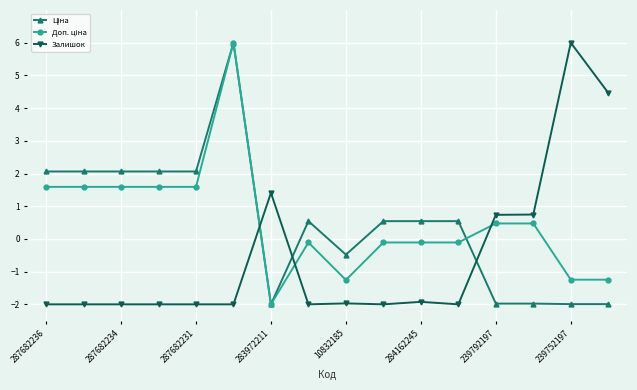

What is the minimum value shown in the chart?

-2.0